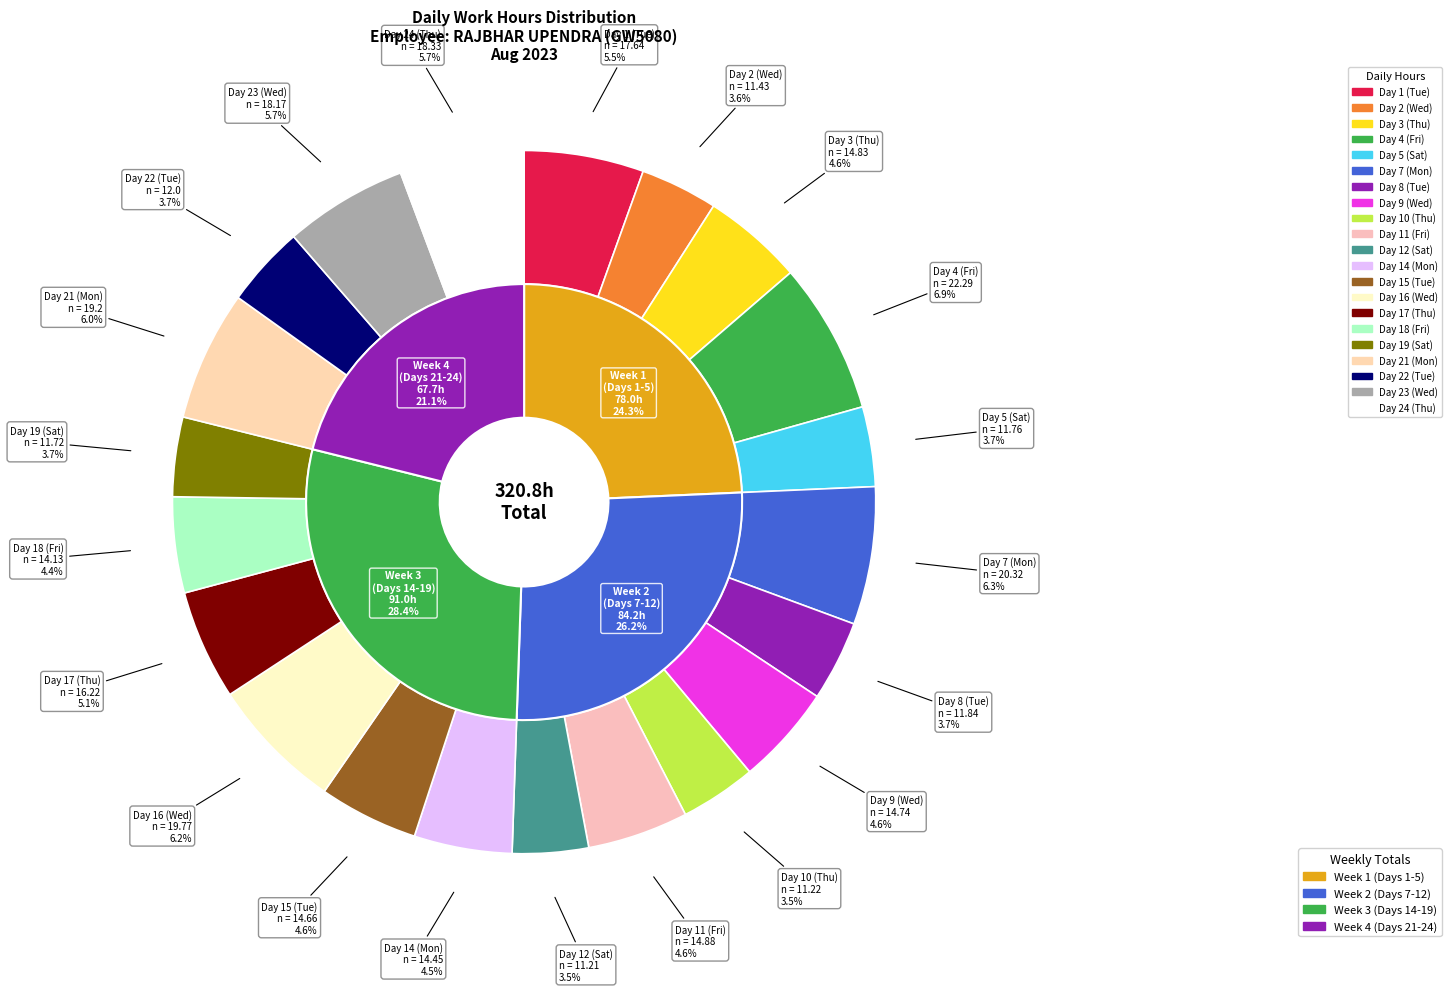

Which has a higher value, Day 12 (Sat) or Day 11 (Fri)?

Day 11 (Fri)